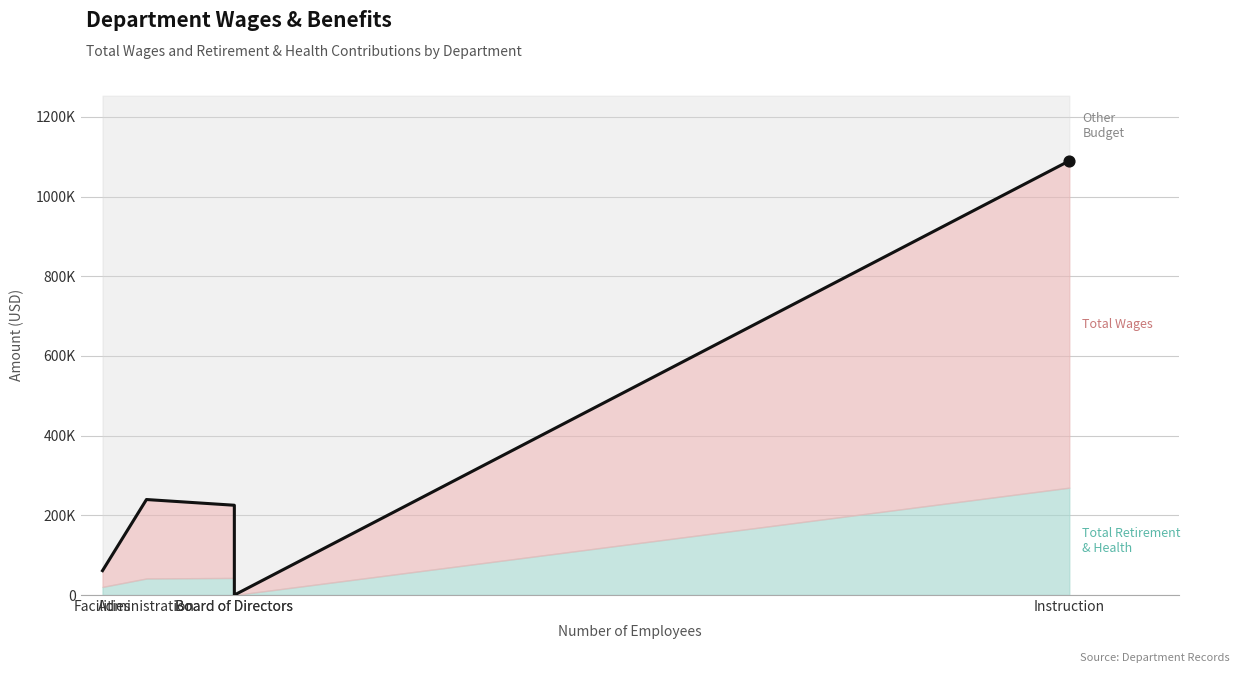

At which category is the sum across all series the highest?

Instruction